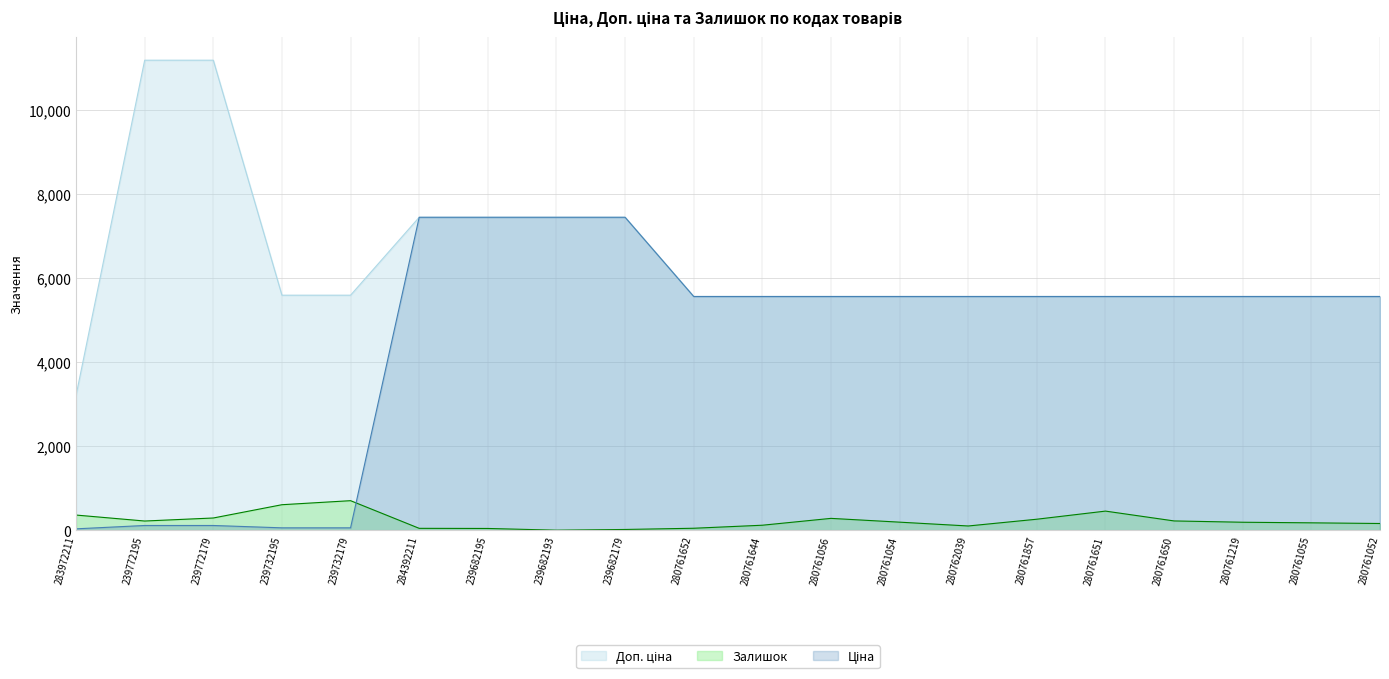

Reading left to right, list all the values displayed in this chart.

Ціна: 283972211=32.0	239772195=111.8	239772179=111.8	239732195=55.9	239732179=55.9	284392211=7444.6	239682195=7444.6	239682193=7444.6	239682179=7444.6	280761652=5560.3	280761644=5560.3	280761056=5560.3	280761054=5560.3	280762039=5560.3	280761857=5560.3	280761651=5560.3	280761650=5560.3	280761219=5560.3	280761055=5560.3	280761052=5560.3
Доп. ціна: 283972211=3205.0	239772195=11182.0	239772179=11182.0	239732195=5591.0	239732179=5591.0	284392211=7444.6	239682195=7444.6	239682193=7444.6	239682179=7444.6	280761652=5560.3	280761644=5560.3	280761056=5560.3	280761054=5560.3	280762039=5560.3	280761857=5560.3	280761651=5560.3	280761650=5560.3	280761219=5560.3	280761055=5560.3	280761052=5560.3
Залишок: 283972211=360.0	239772195=218.0	239772179=290.0	239732195=606.0	239732179=702.0	284392211=44.0	239682195=41.0	239682193=0.0	239682179=17.0	280761652=46.0	280761644=118.0	280761056=281.0	280761054=191.0	280762039=100.0	280761857=261.0	280761651=454.0	280761650=220.0	280761219=189.0	280761055=175.0	280761052=159.0